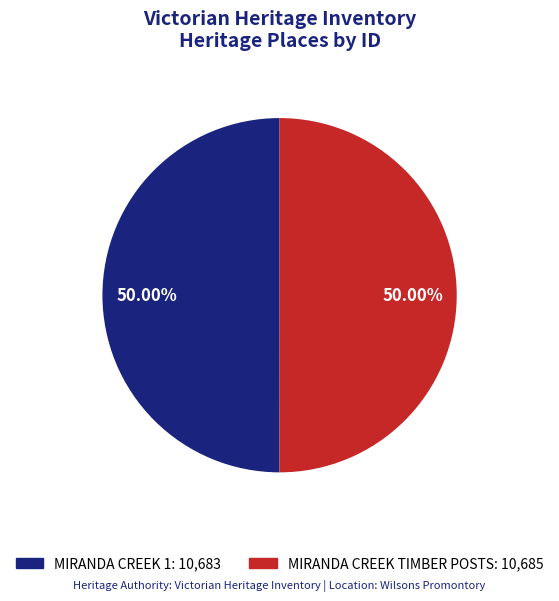

What percentage is the MIRANDA CREEK 1 slice, to the nearest percent?

50%